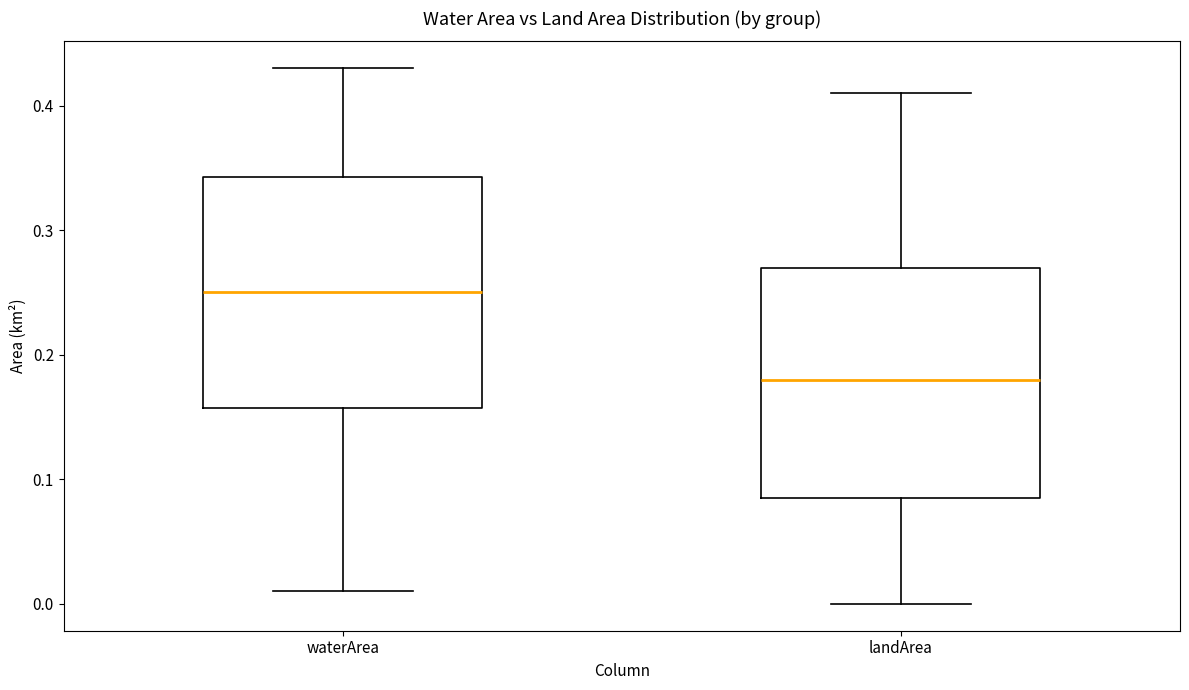

Reading left to right, transcribe this box plot: for each box, give where its median line is, the range the box spans, and where its two whiskers end, as read against the y-axis. The values are not printed on the chart, so give them approximately, as read against the axis.

waterArea: median 0.25, box 0.16 to 0.34, whiskers 0.01 to 0.43
landArea: median 0.18, box 0.09 to 0.27, whiskers 0.00 to 0.41